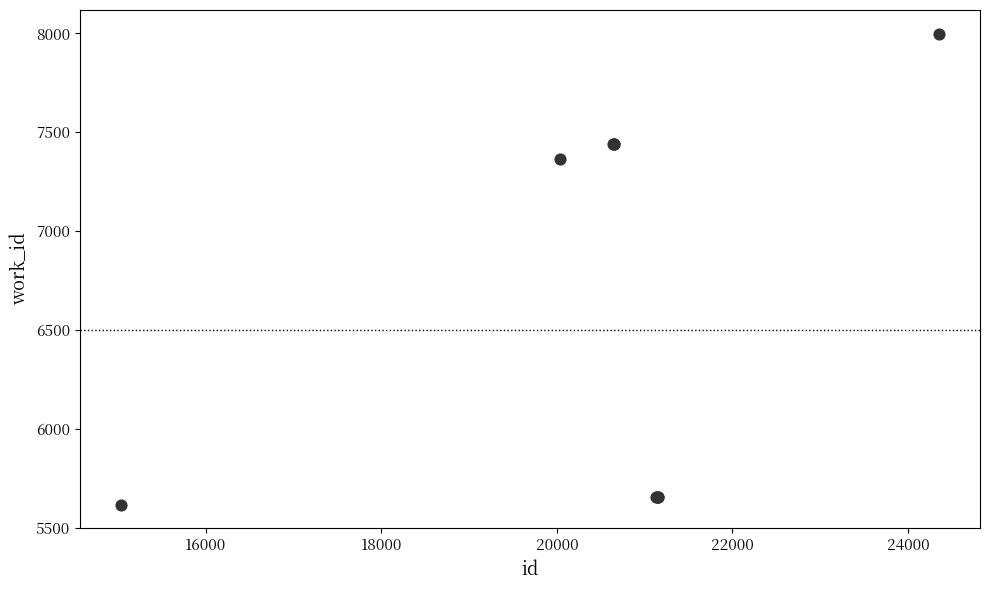

What Y value in the scatter plot is closest to 6807?

7365